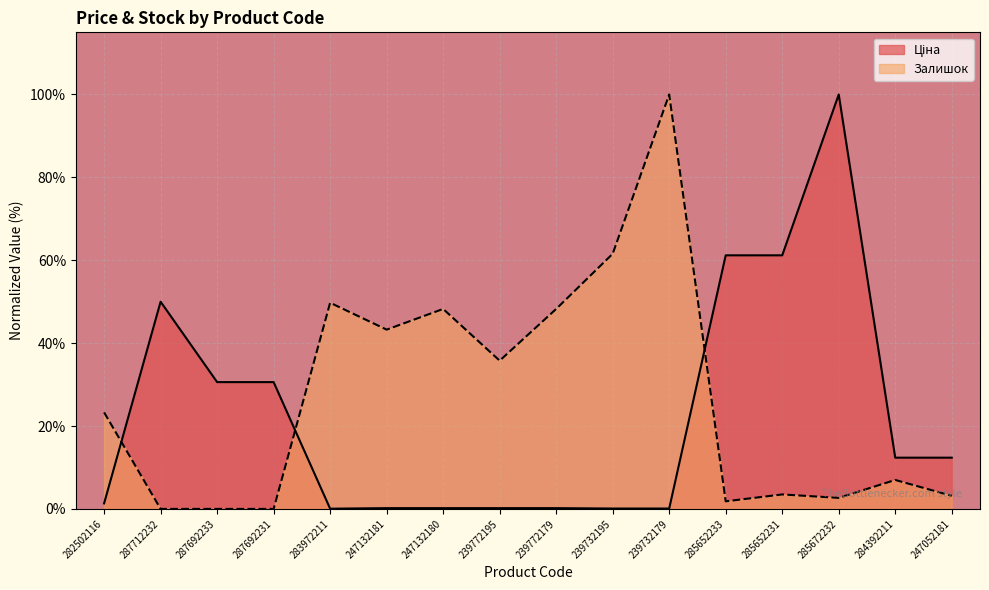

Is the value of Ціна at 282502116 greater than the value of Залишок at 285652233?

No